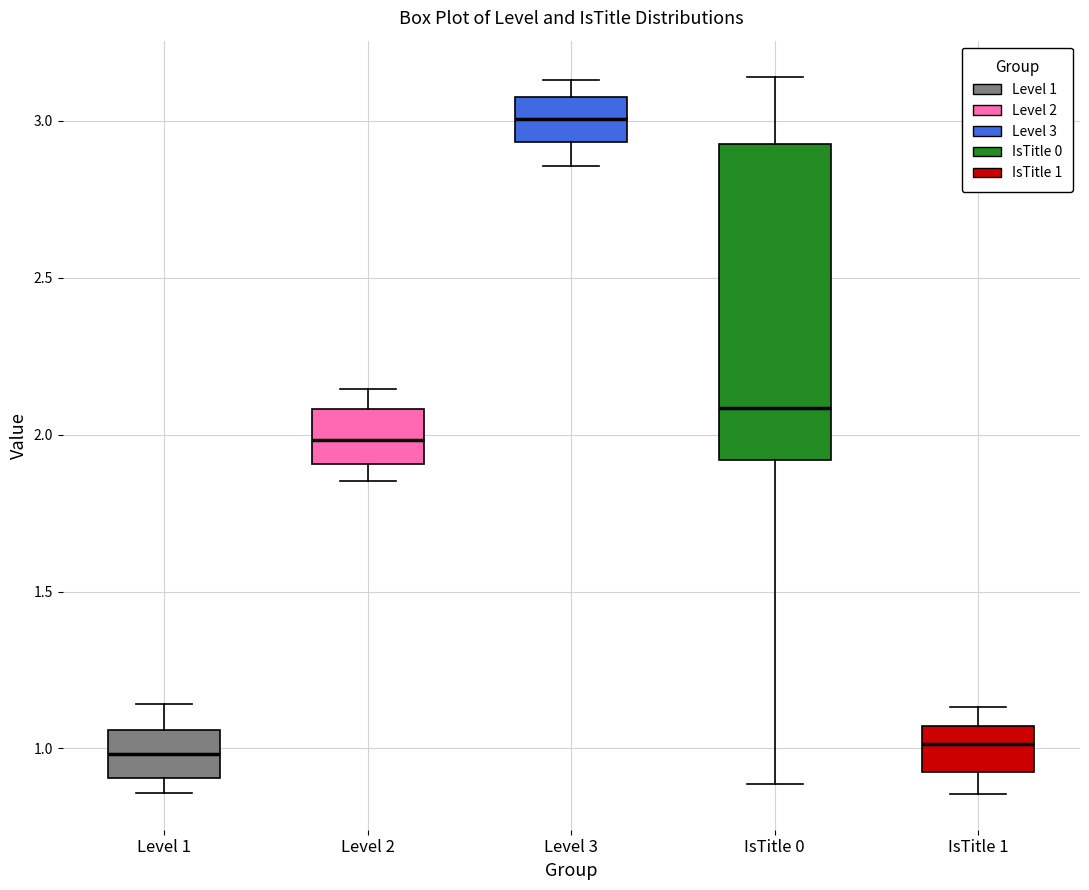

Comparing the boxes themselves (not the whiskers), which one is the tallest?

IsTitle 0